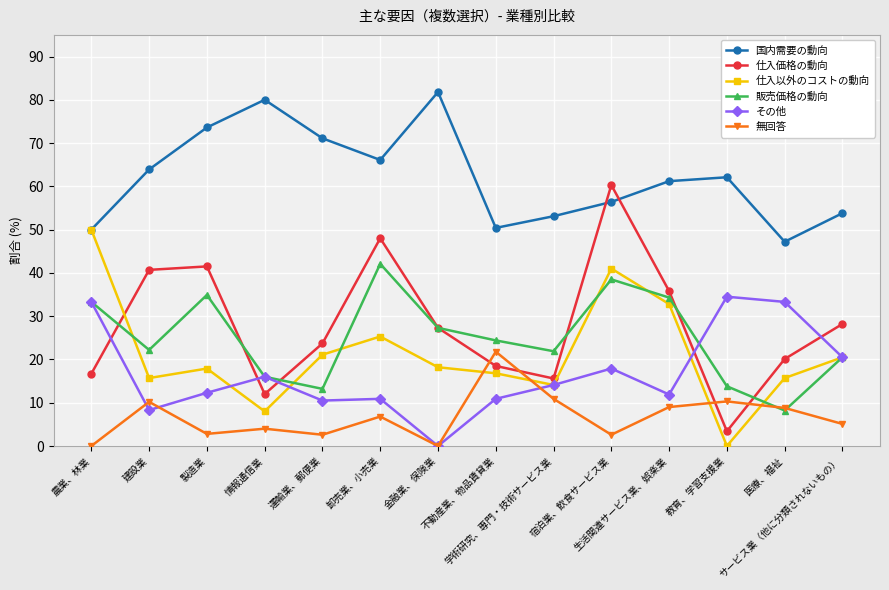

Which series has the largest total across all categories?

国内需要の動向